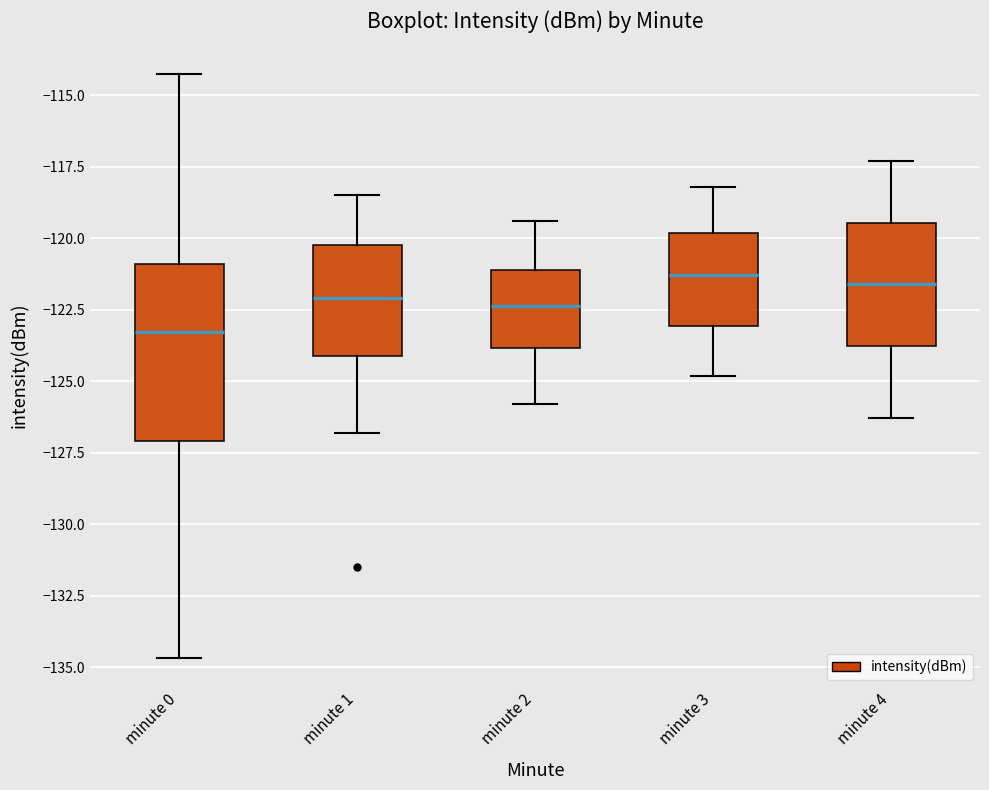

Reading left to right, read every box against the y-axis: the position of its median line, the range the box covers, and the ends of its whiskers. The values are not printed on the chart, so give them approximately, as read against the axis.

minute 0: median -123.5, box -127.0 to -121.0, whiskers -134.5 to -114.0
minute 1: median -122.0, box -124.0 to -120.0, whiskers -127.0 to -118.5
minute 2: median -122.5, box -124.0 to -121.0, whiskers -126.0 to -119.5
minute 3: median -121.5, box -123.0 to -120.0, whiskers -125.0 to -118.0
minute 4: median -121.5, box -123.5 to -119.5, whiskers -126.5 to -117.5